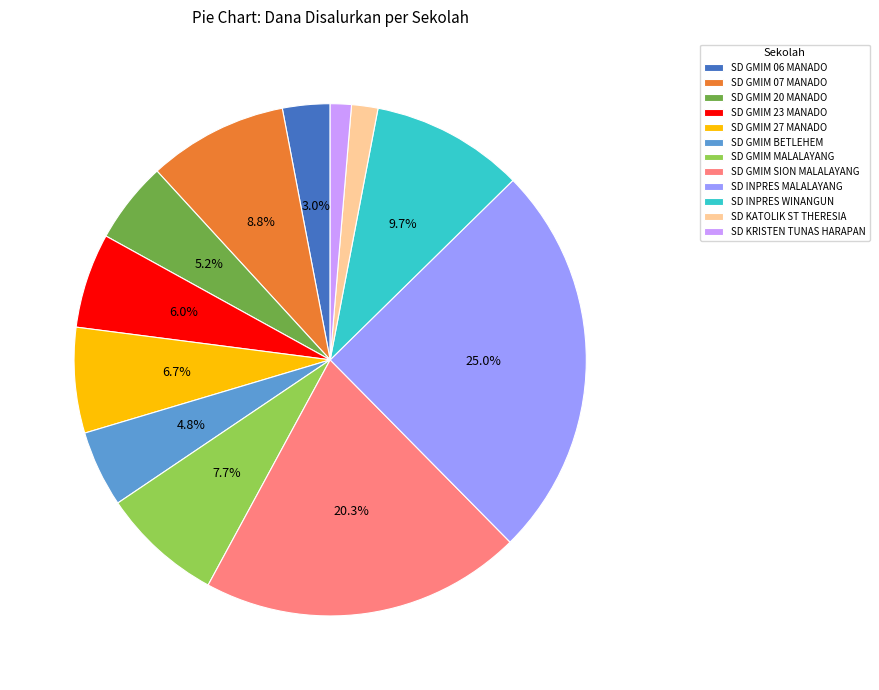

Is the sum of SD GMIM 23 MANADO and SD GMIM 07 MANADO greater than half?

No